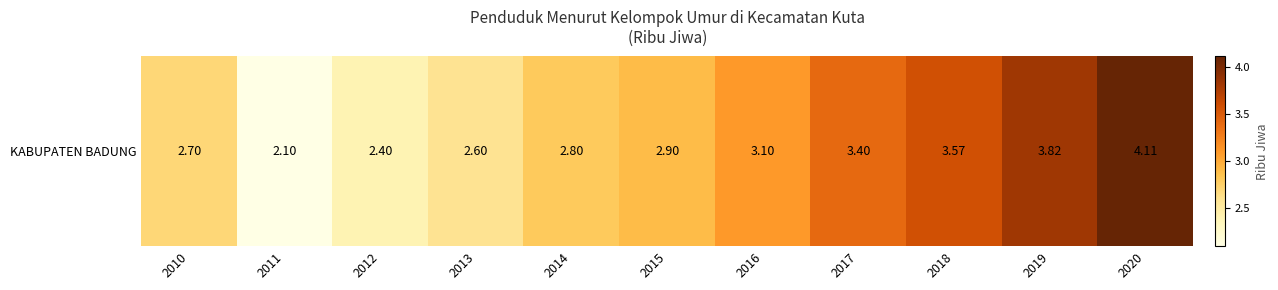

What is the sum of all values?

33.5